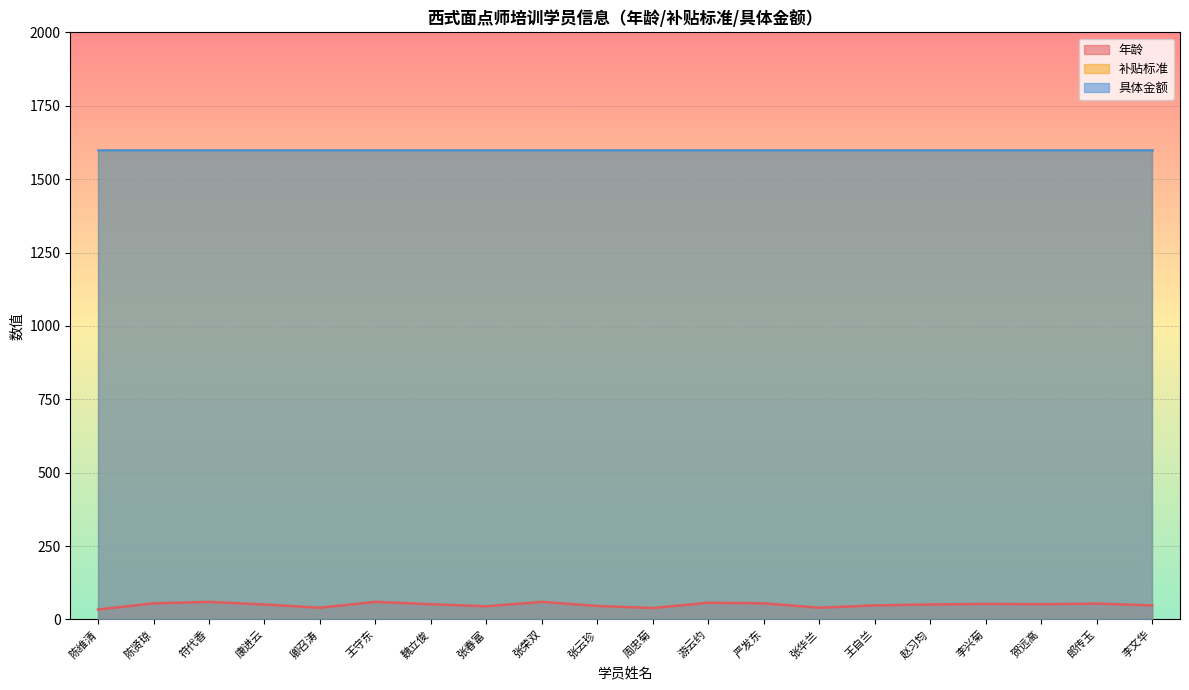

The value of 补贴标准 at 张华兰 is 1600. True or false?

True